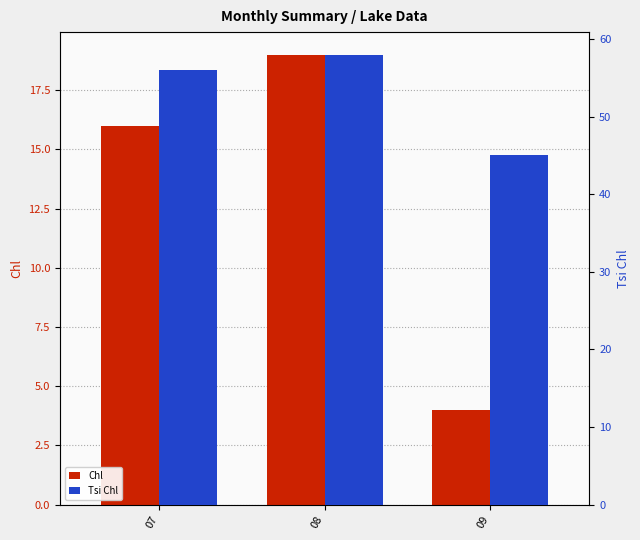

Which category has the highest value in the Tsi Chl series?

08